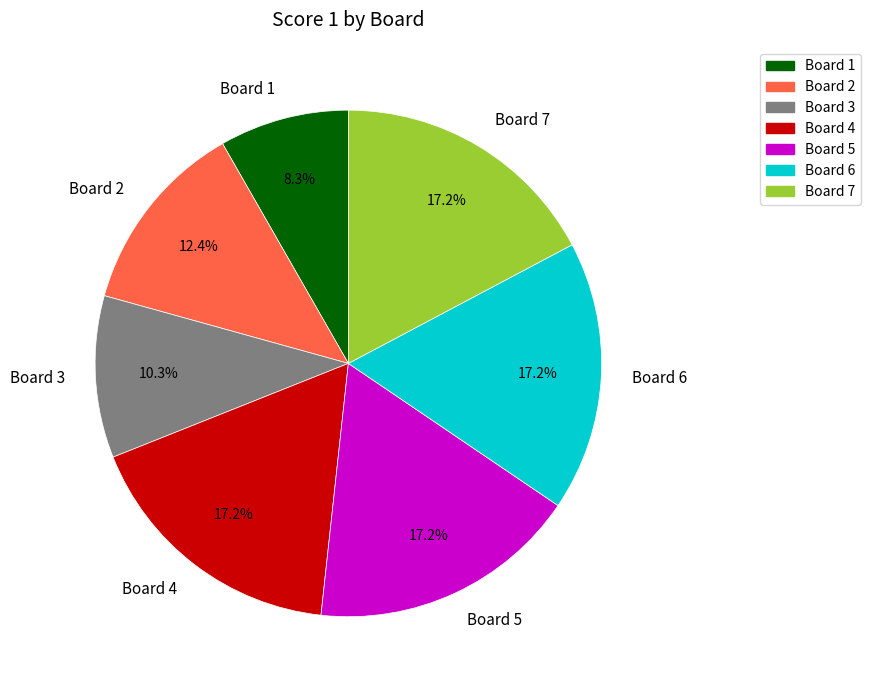

What is the smallest slice in the pie chart?

Board 1